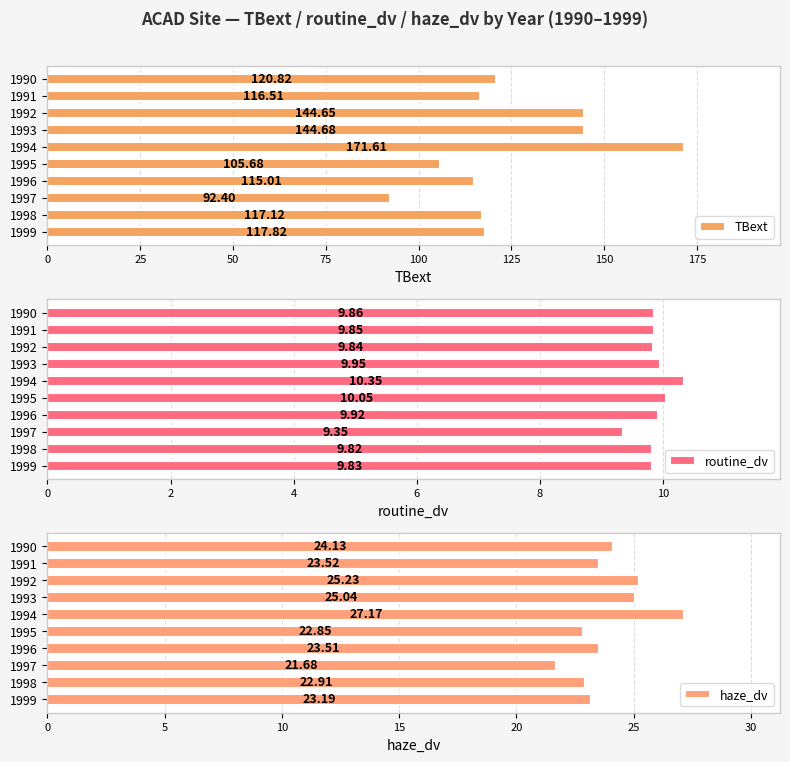

What is the difference between the maximum and minimum values in the TBext series?

79.2